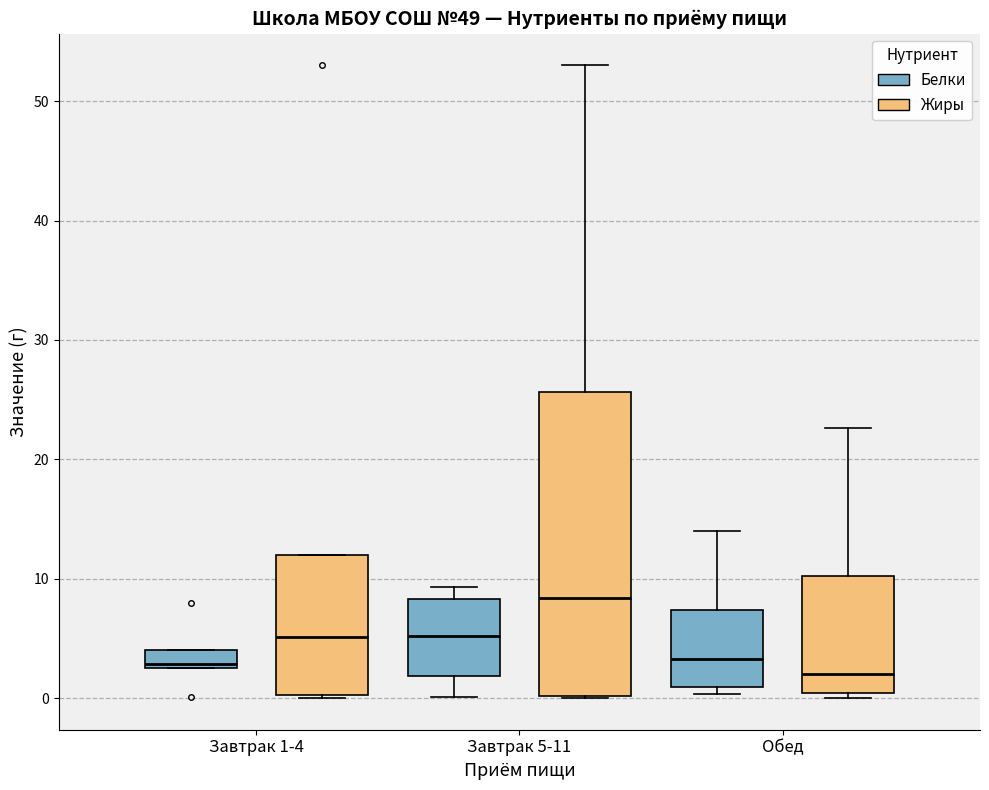

Comparing the boxes themselves (not the whiskers), which one is the tallest?

Завтрак 5-11 (Жиры)